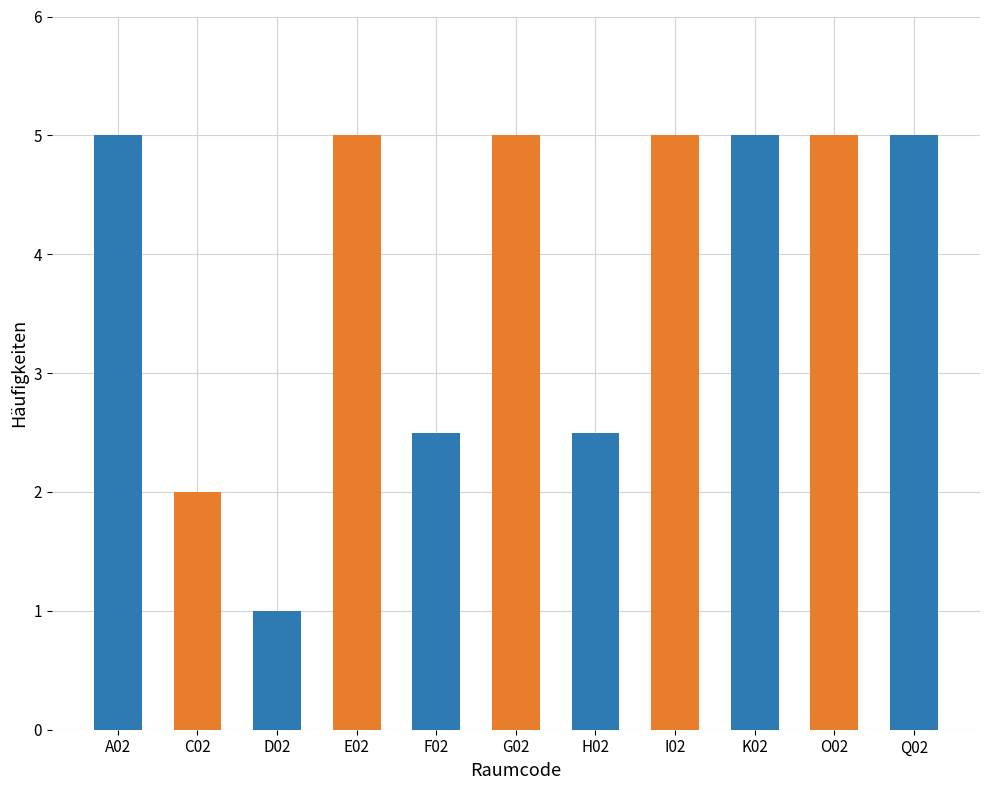

What is the difference between the second highest and minimum values?

4.0